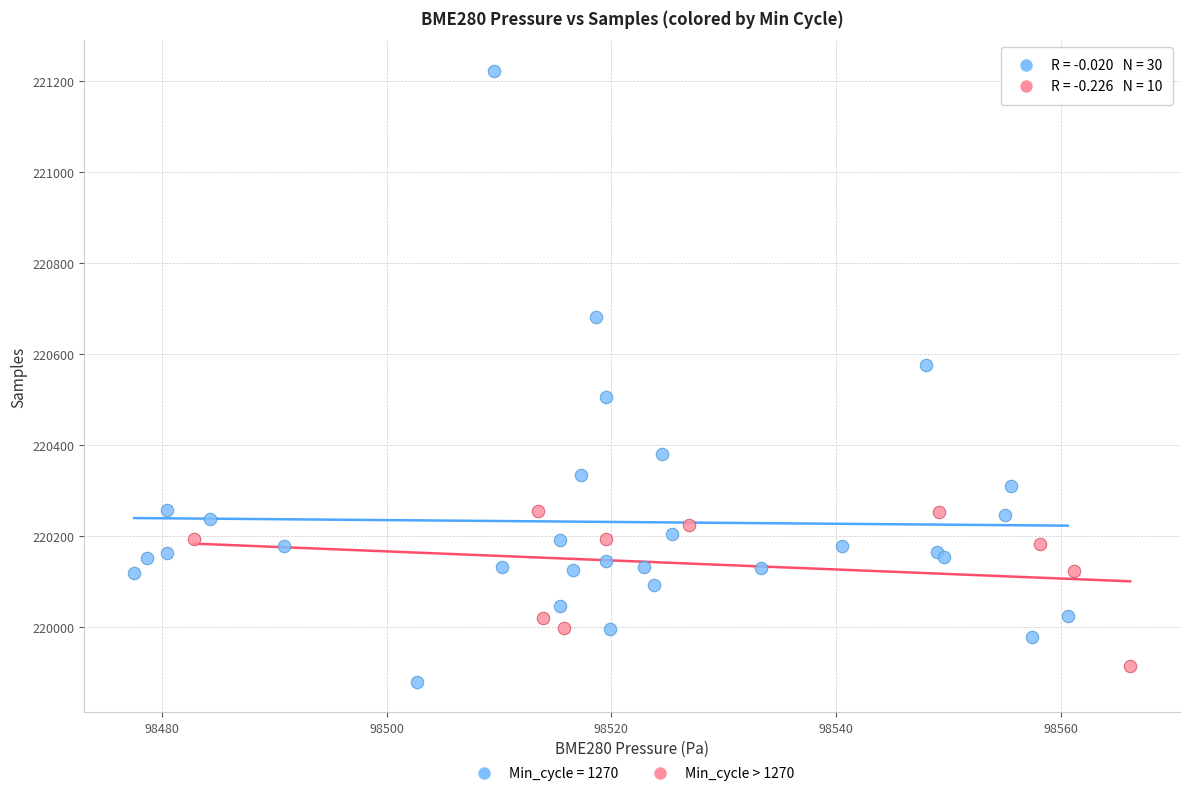

Which series has the widest spread of Y values?

Min_cycle = 1270